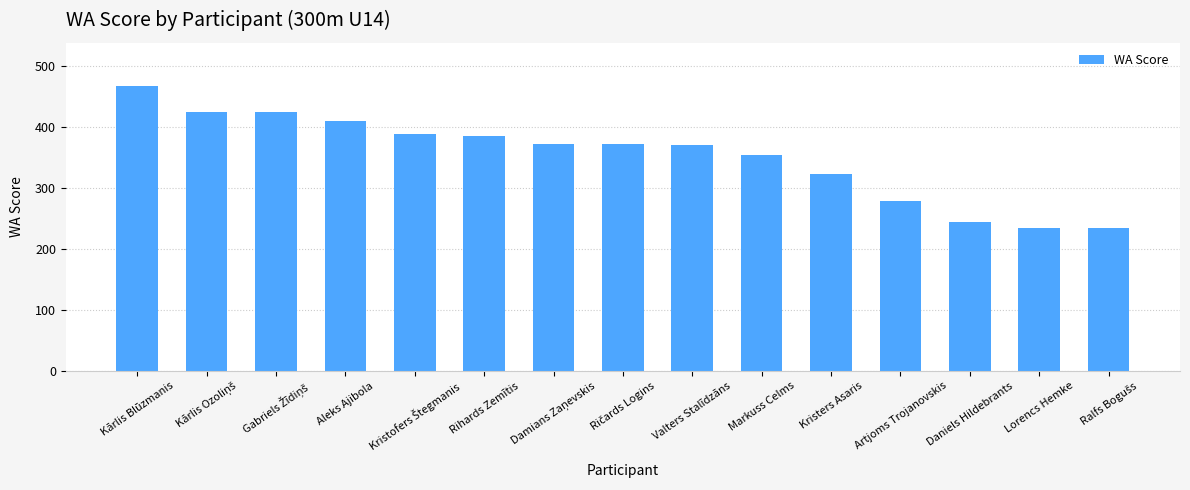

At which label is the value closest to 351?

Markuss Celms